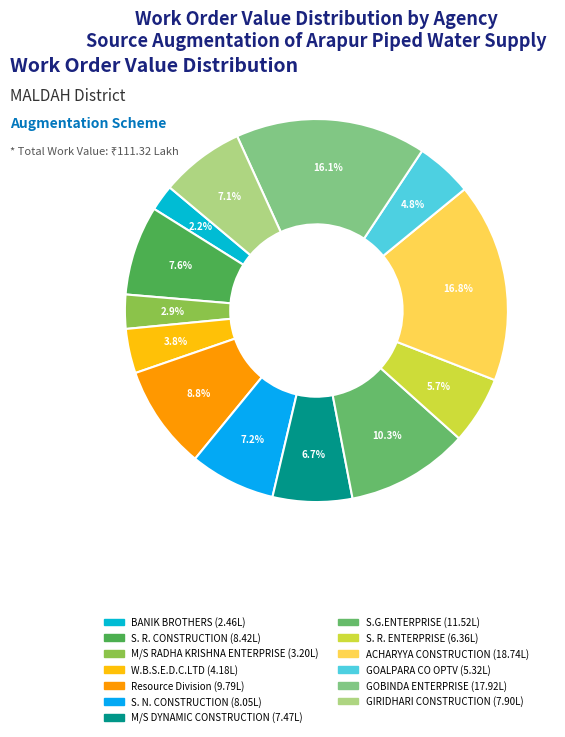

Is GOBINDA ENTERPRISE the majority of the pie?

No